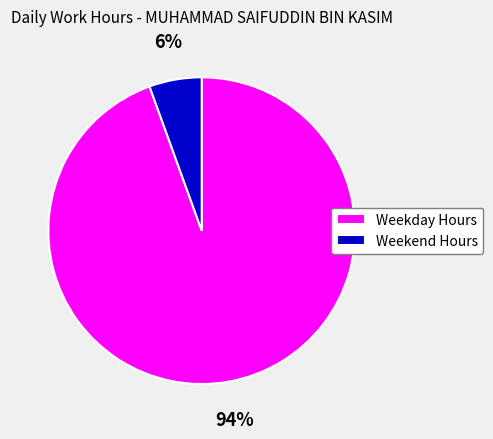

Which slice is the largest?

Weekday Hours